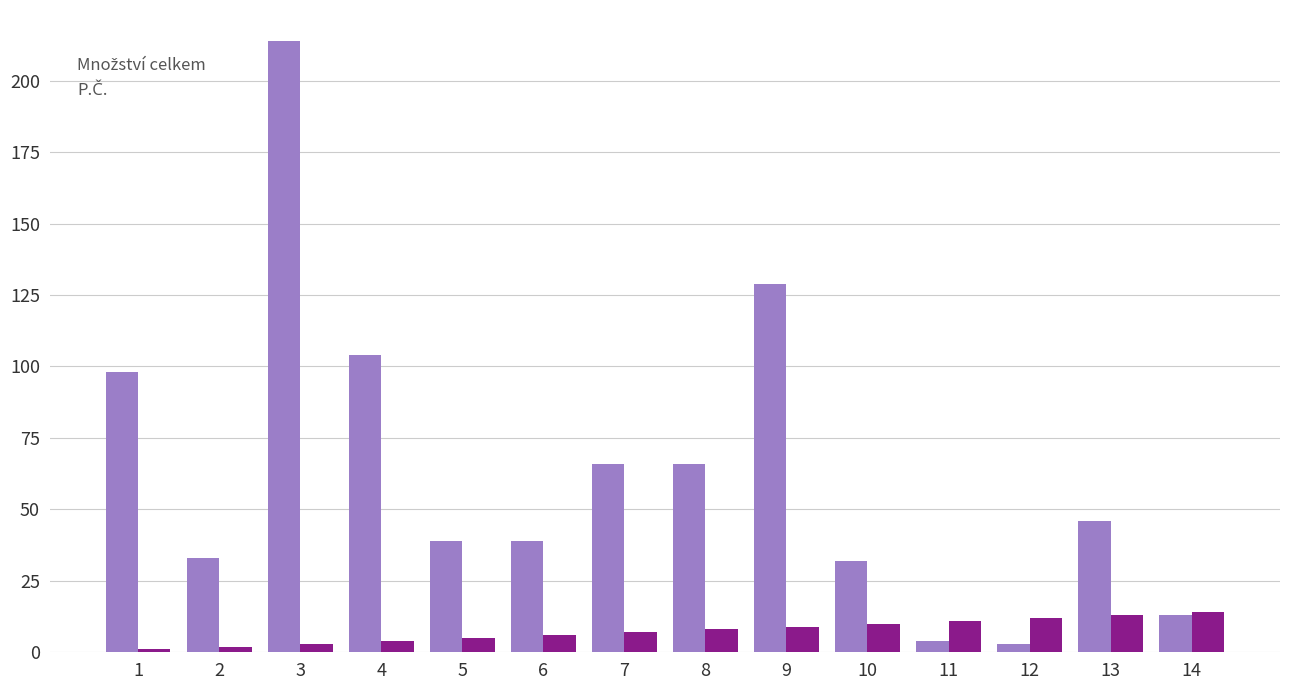

At which category is the sum across all series the highest?

3